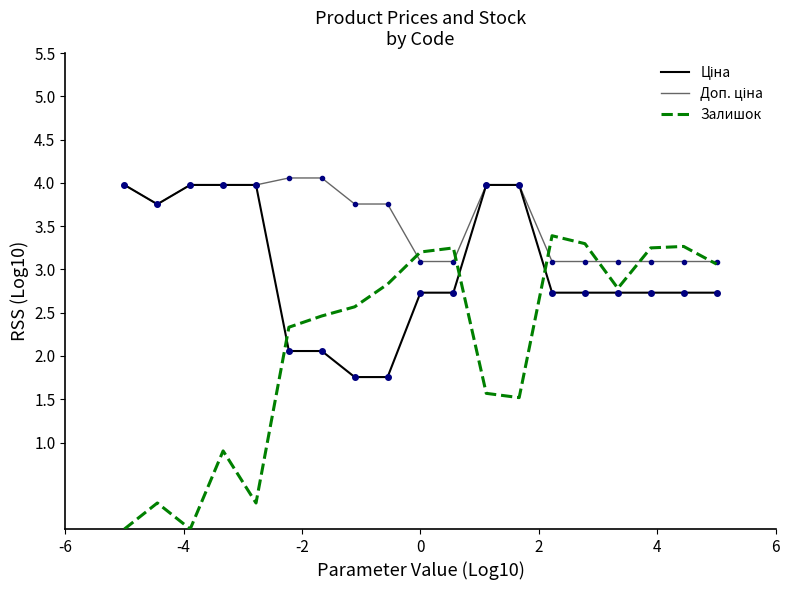

Does the chart have visible grid lines?

No